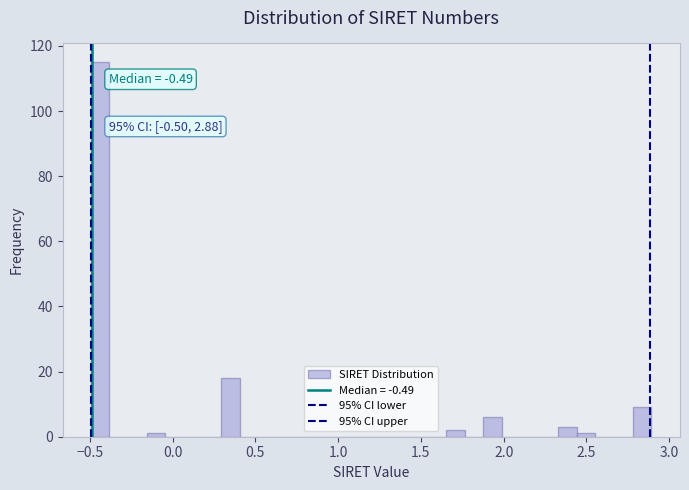

Around what value on the x-axis is the tallest bar? Give the approximate position of its centre, as read against the axis.

-0.45